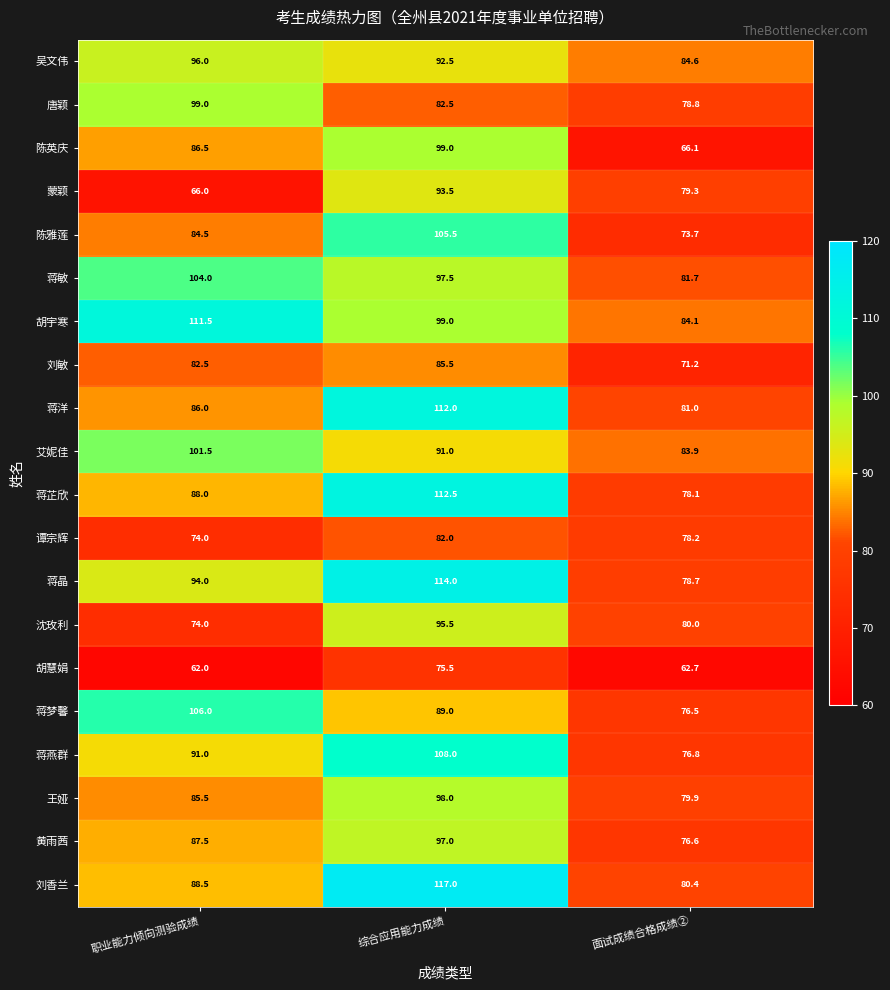

At which category is the sum across all series the highest?

综合应用能力成绩